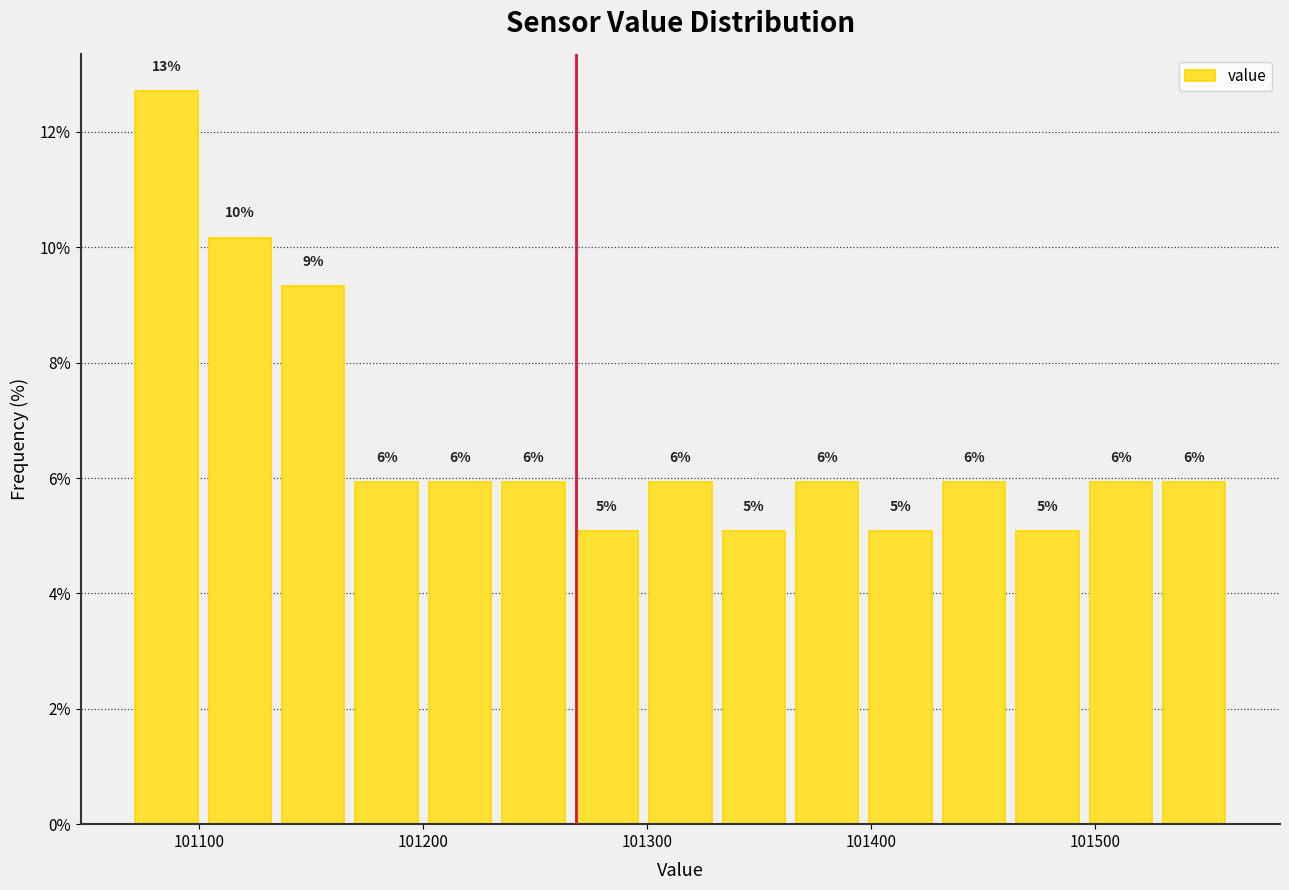

Read against the x-axis, roughly where is the centre of the tallest bar?

101090